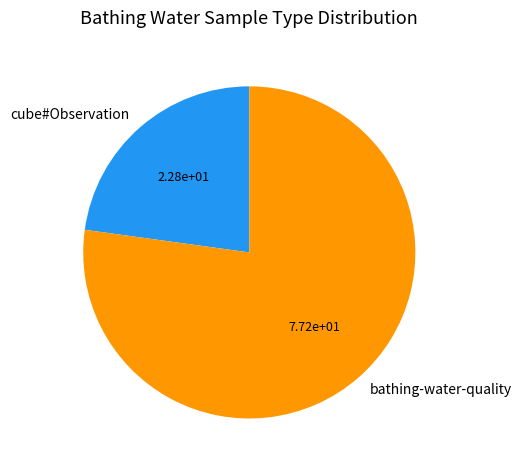

The cube#Observation slice represents 29% of the pie. True or false?

False